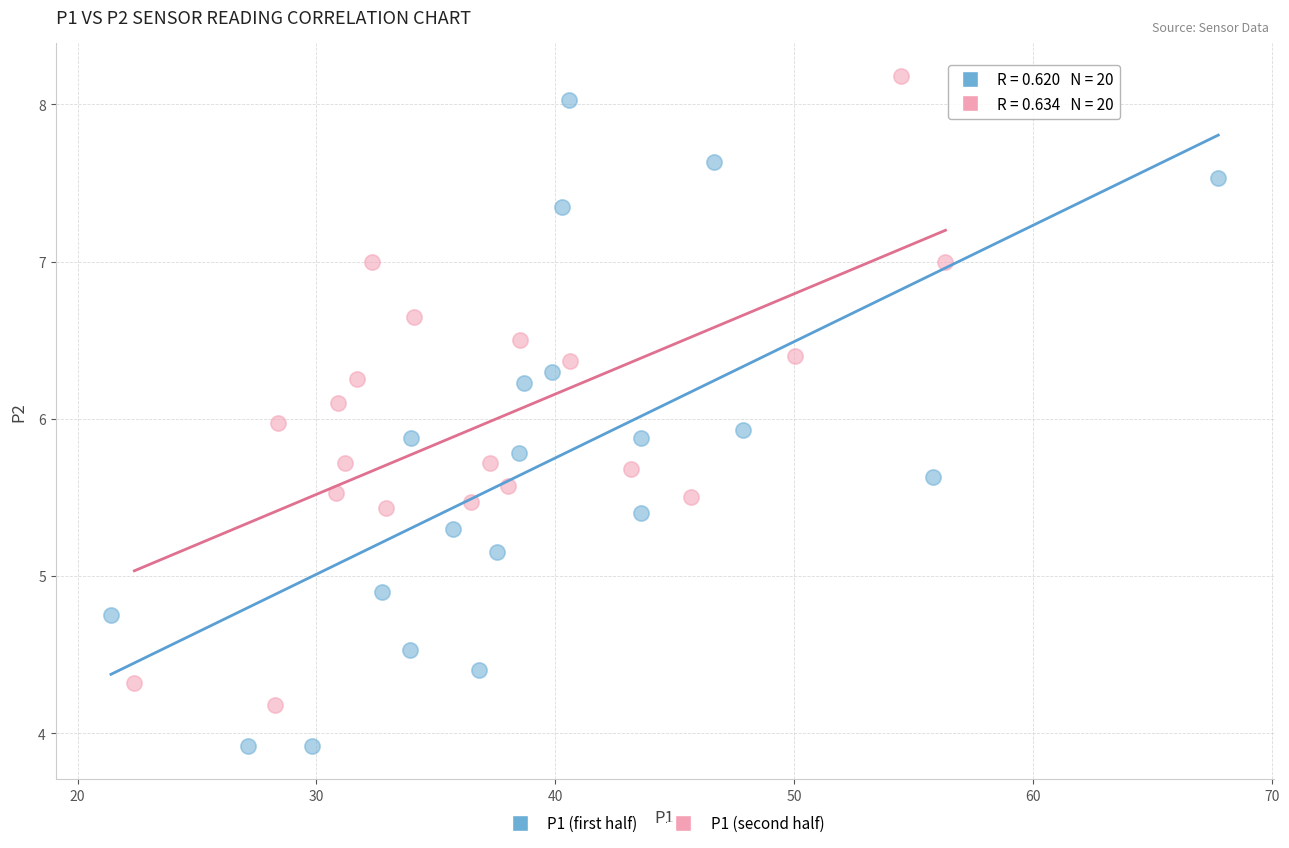

Which series contains the lowest Y value?

P1 (first half)